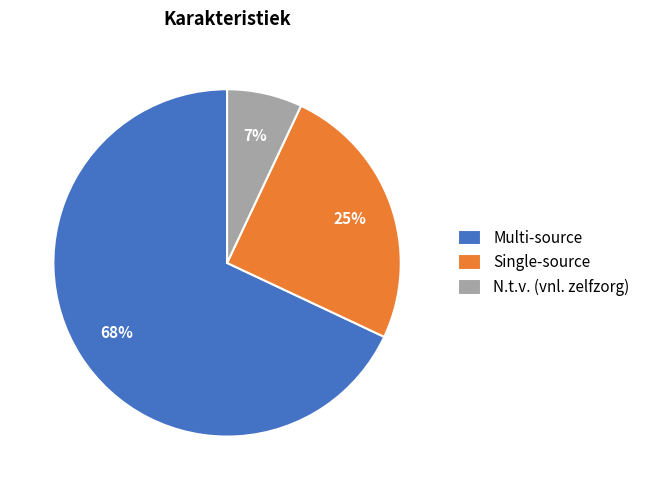

Which category has the smallest portion of the pie?

N.t.v. (vnl. zelfzorg)